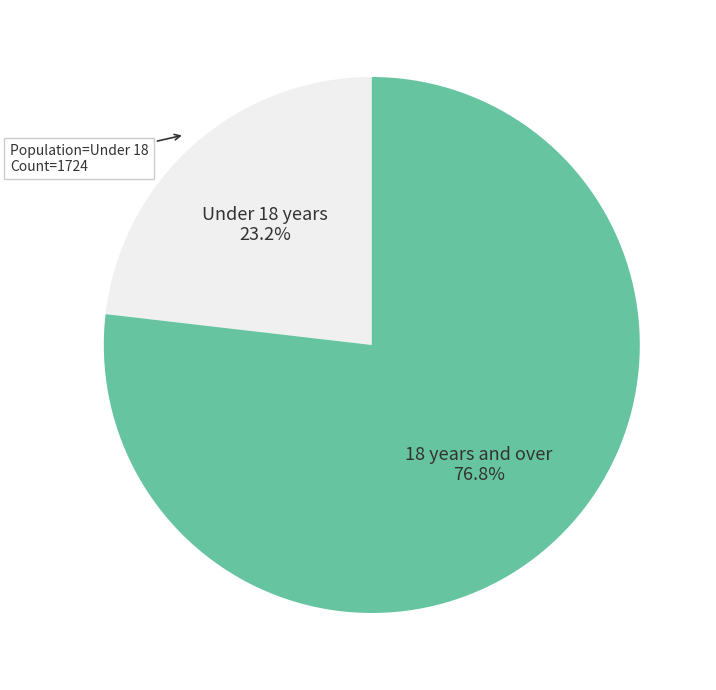

How many slices are in this pie chart?

2